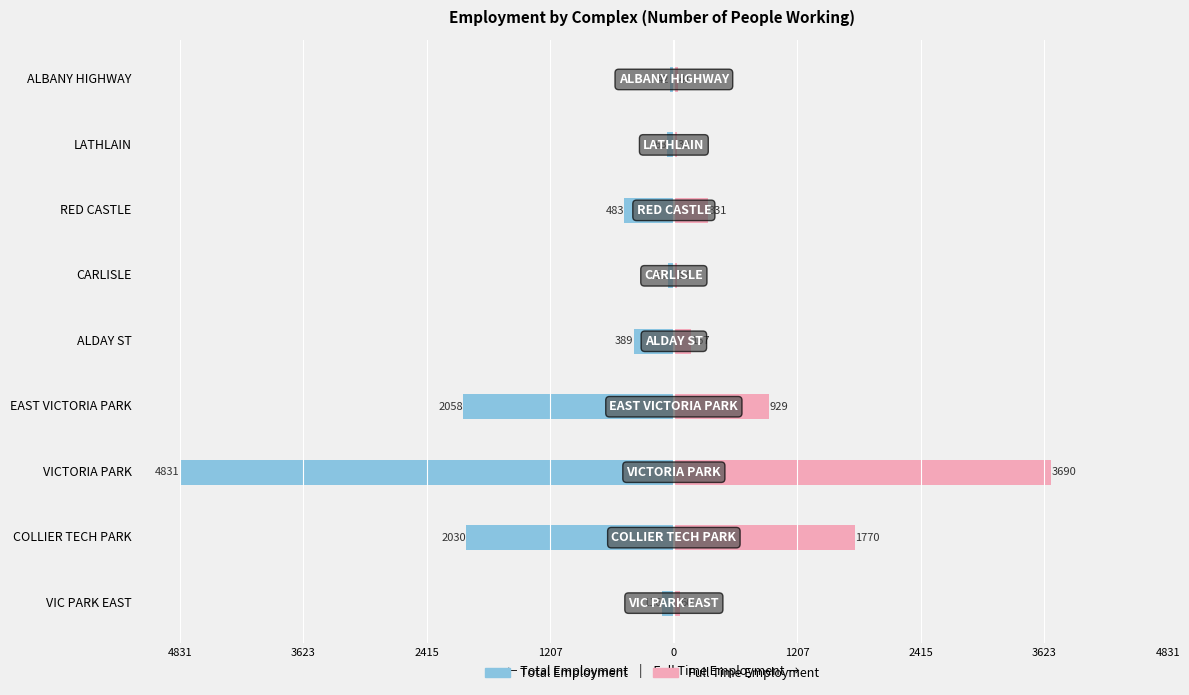

What is the value of the Total Employment bar at the 7th from the left?

-4831